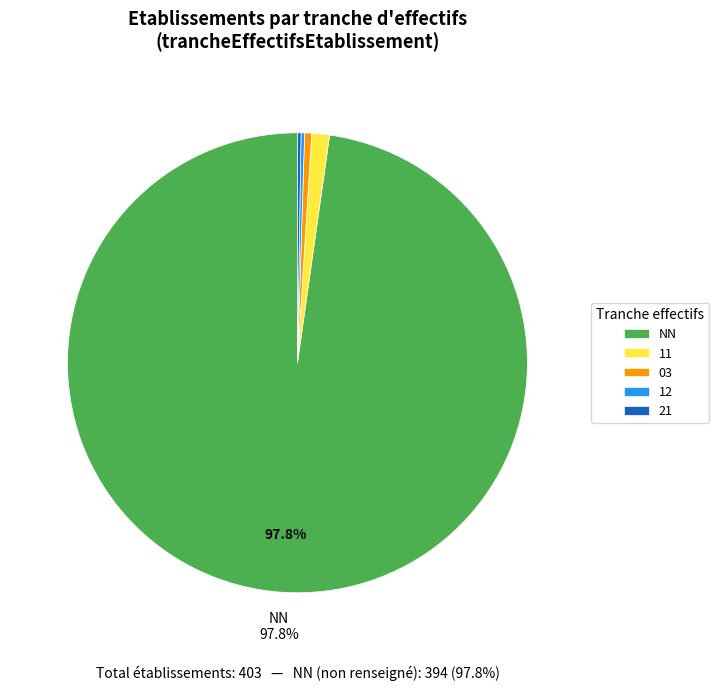

Does any single category account for the majority?

Yes